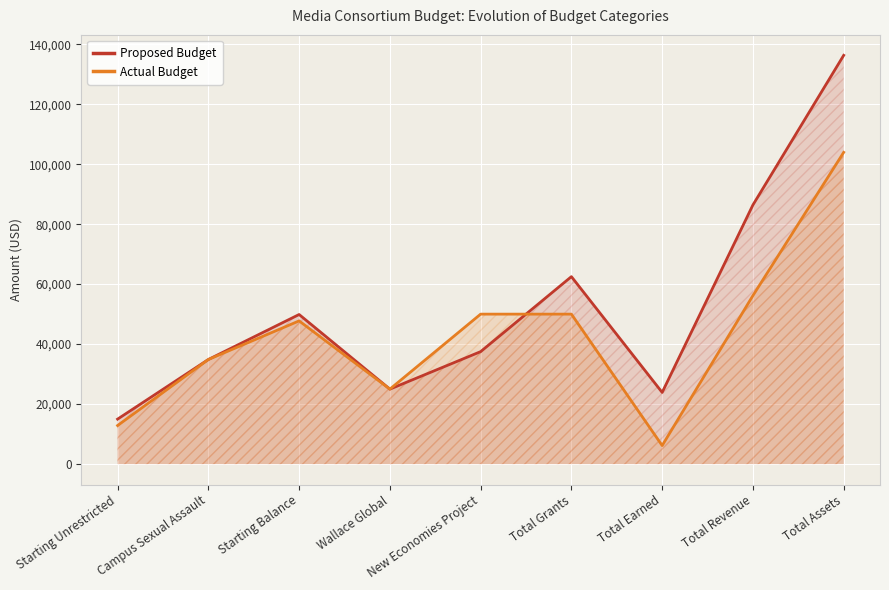

What is the value of the Proposed Budget point at the 7th from the left?

23900.0